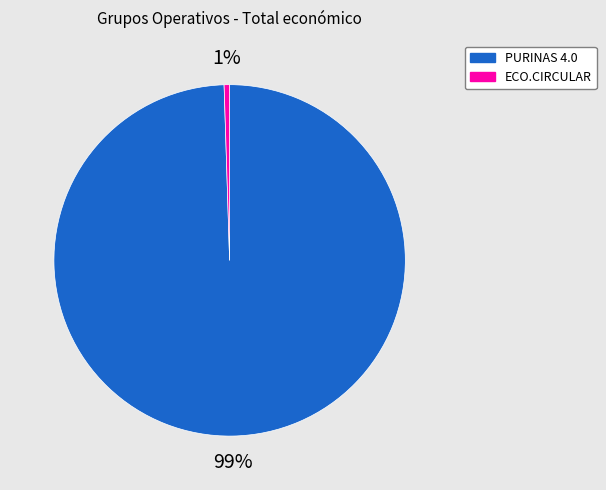

To the nearest percent, what is the combined percentage of PURINAS 4.0 and ECO.CIRCULAR?

100%